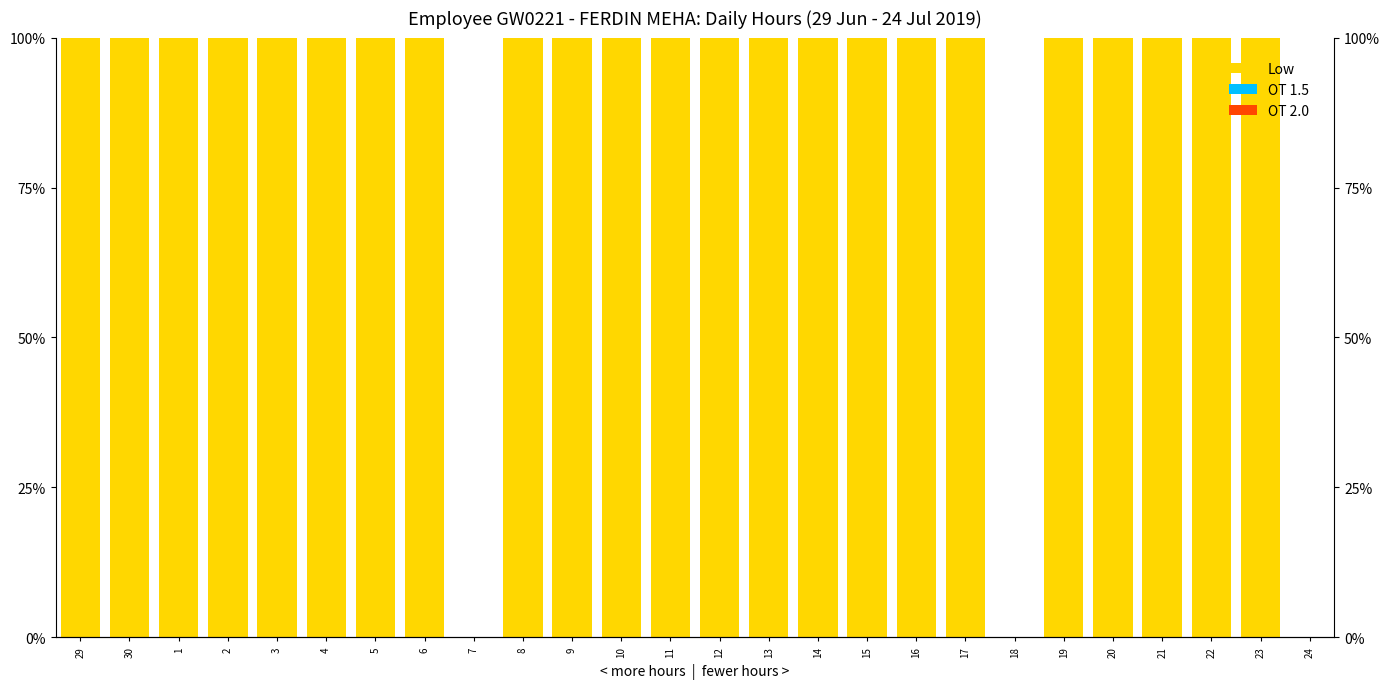

What is the label of the 4th bar from the left?

2